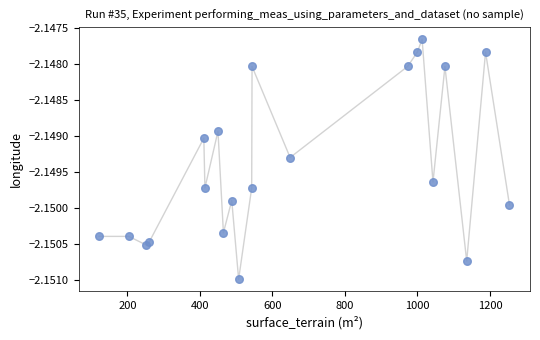

What is the range of X values (max minus min)?

1132.0